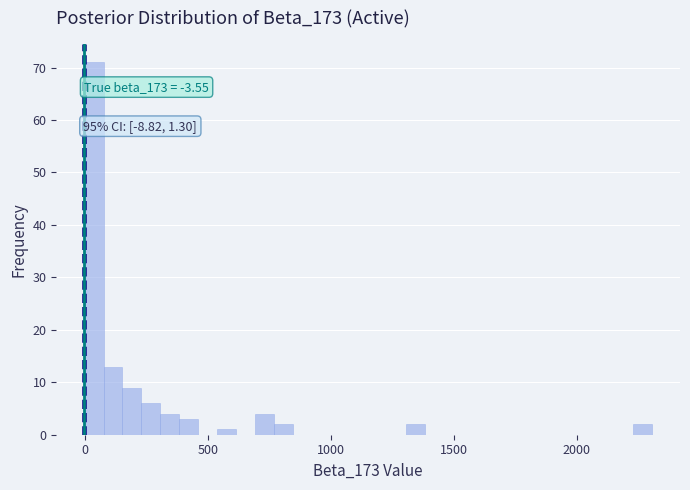

Around what value on the x-axis is the tallest bar? Give the approximate position of its centre, as read against the axis.

50